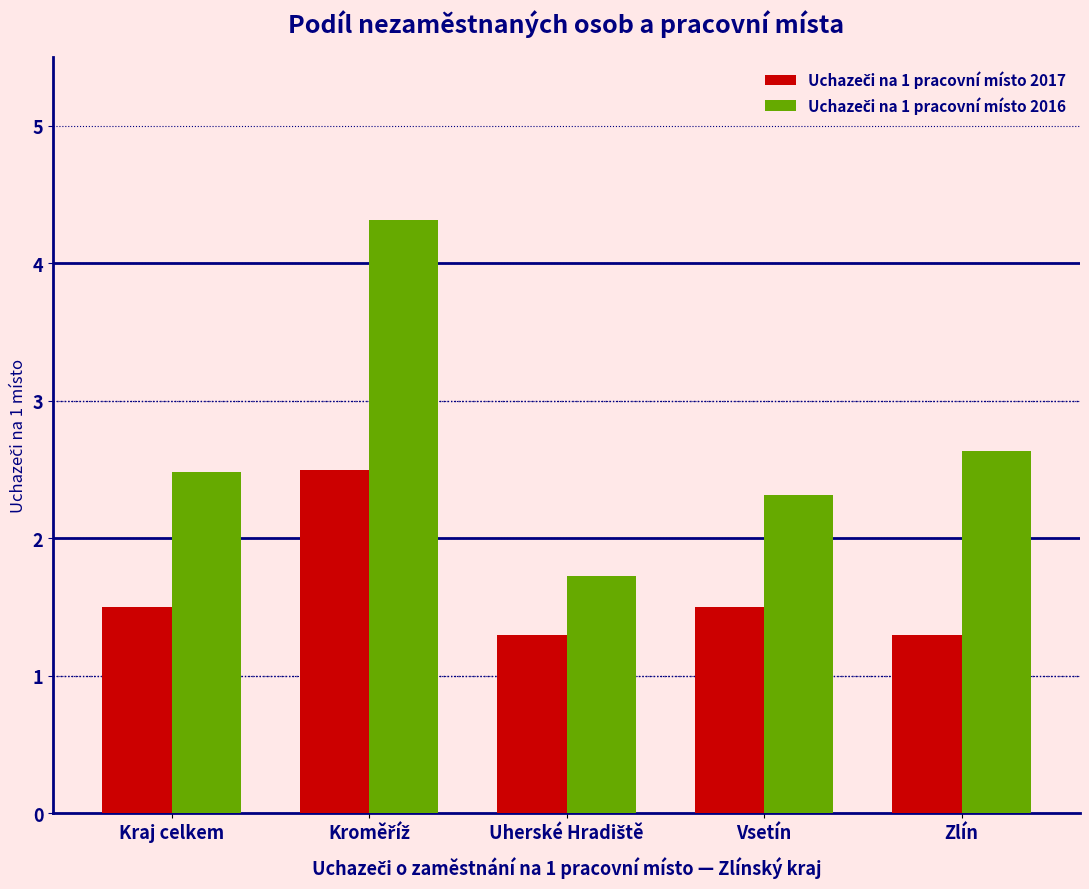

What is the difference between the highest and lowest values at Kraj celkem?

1.0